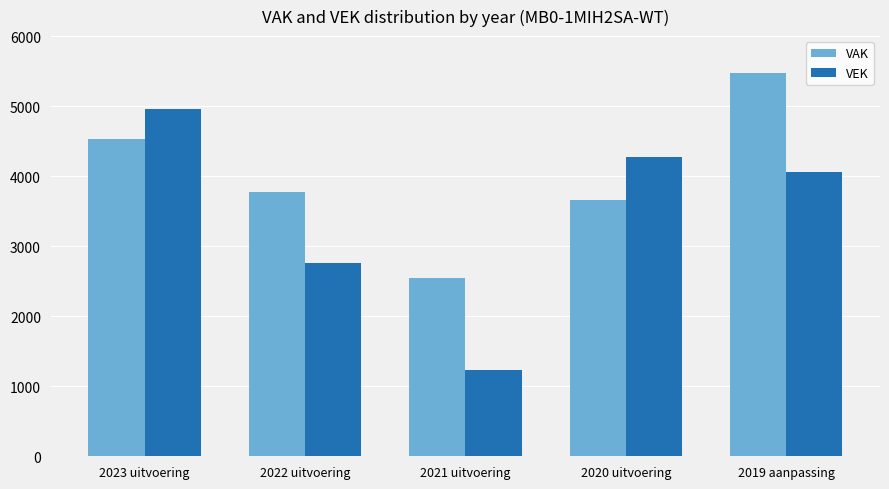

Rank the series by their maximum value, from highest to lowest.

VAK, VEK